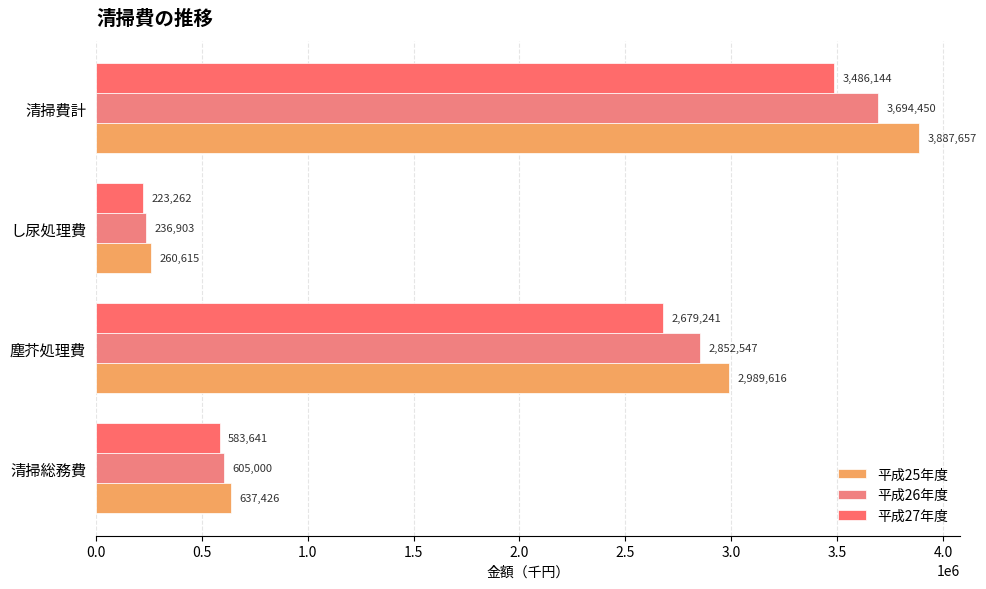

Which series has the largest range (max minus min)?

平成25年度